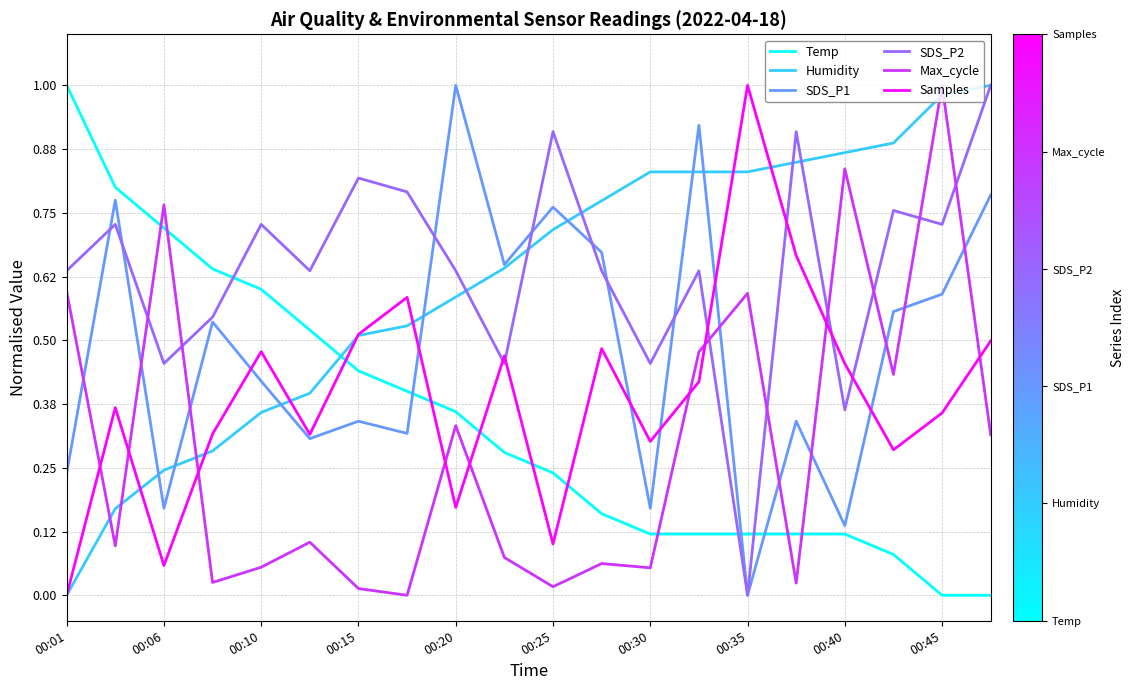

How many lines are shown in the chart?

6